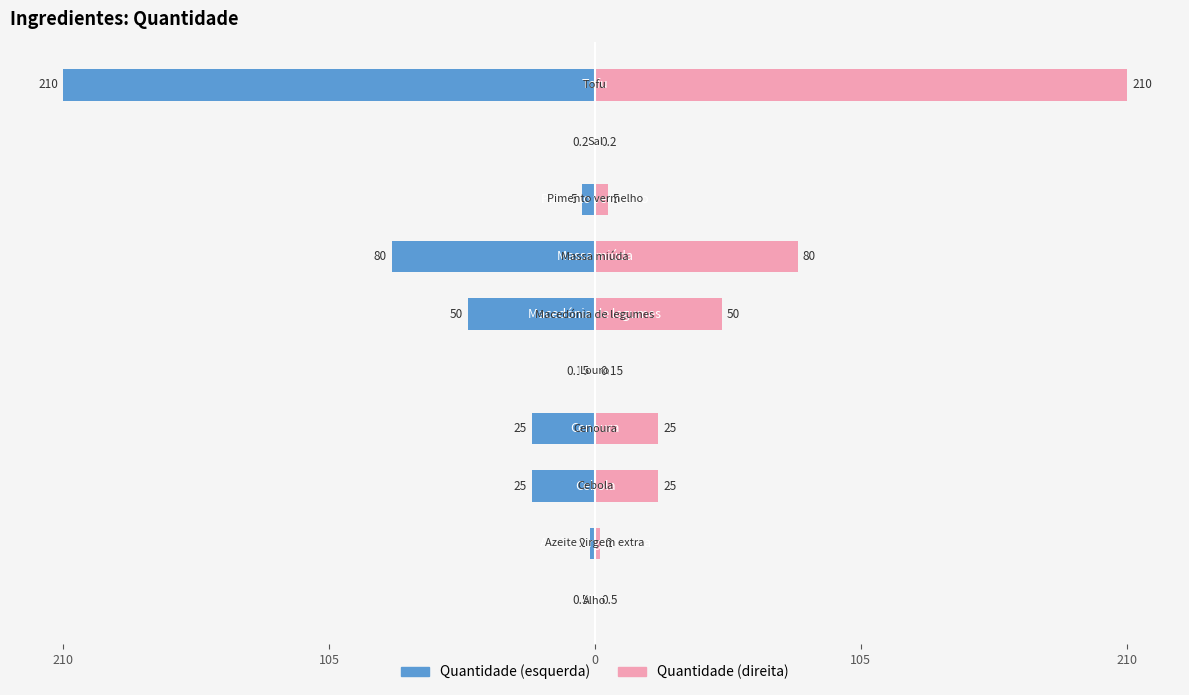

How many data points in Esquerda are above -5?

4